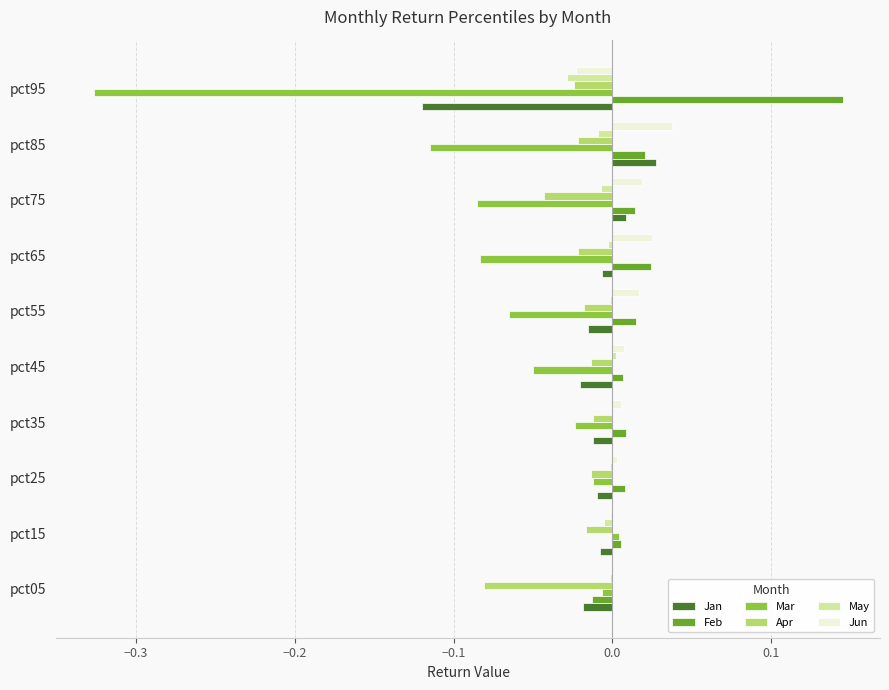

Which label corresponds to the largest value in the chart?

pct95